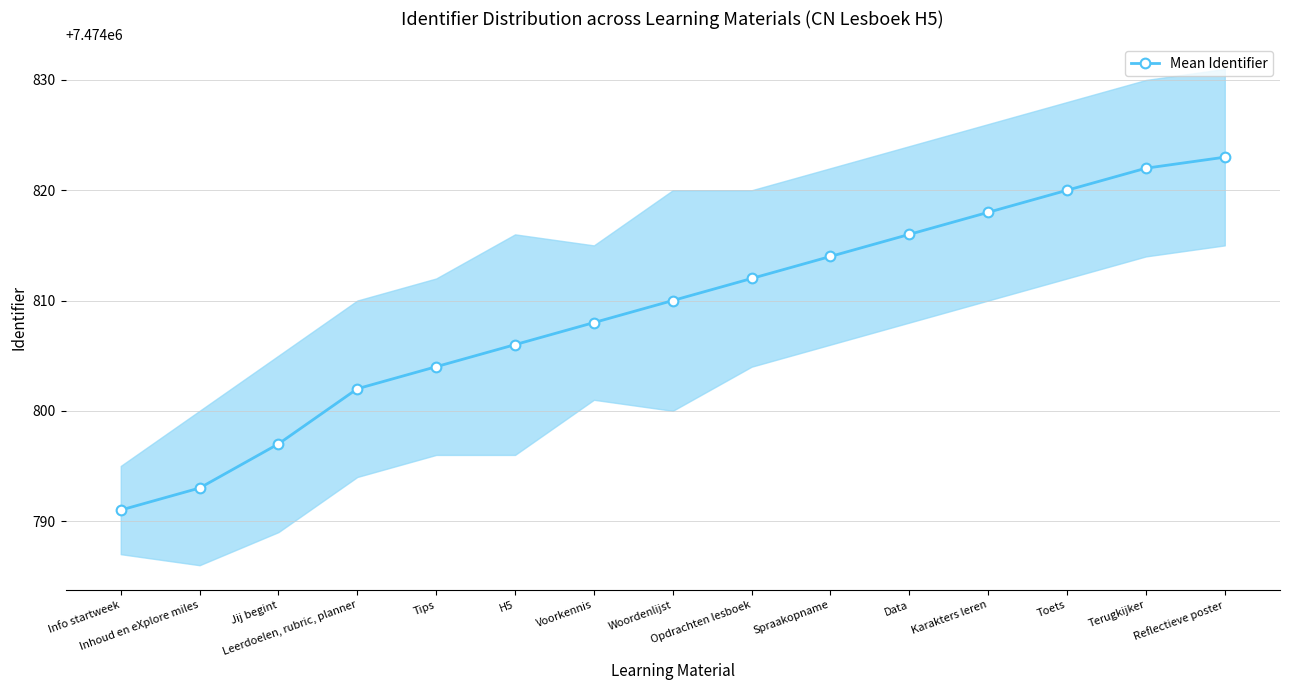

Does the chart have visible grid lines?

Yes